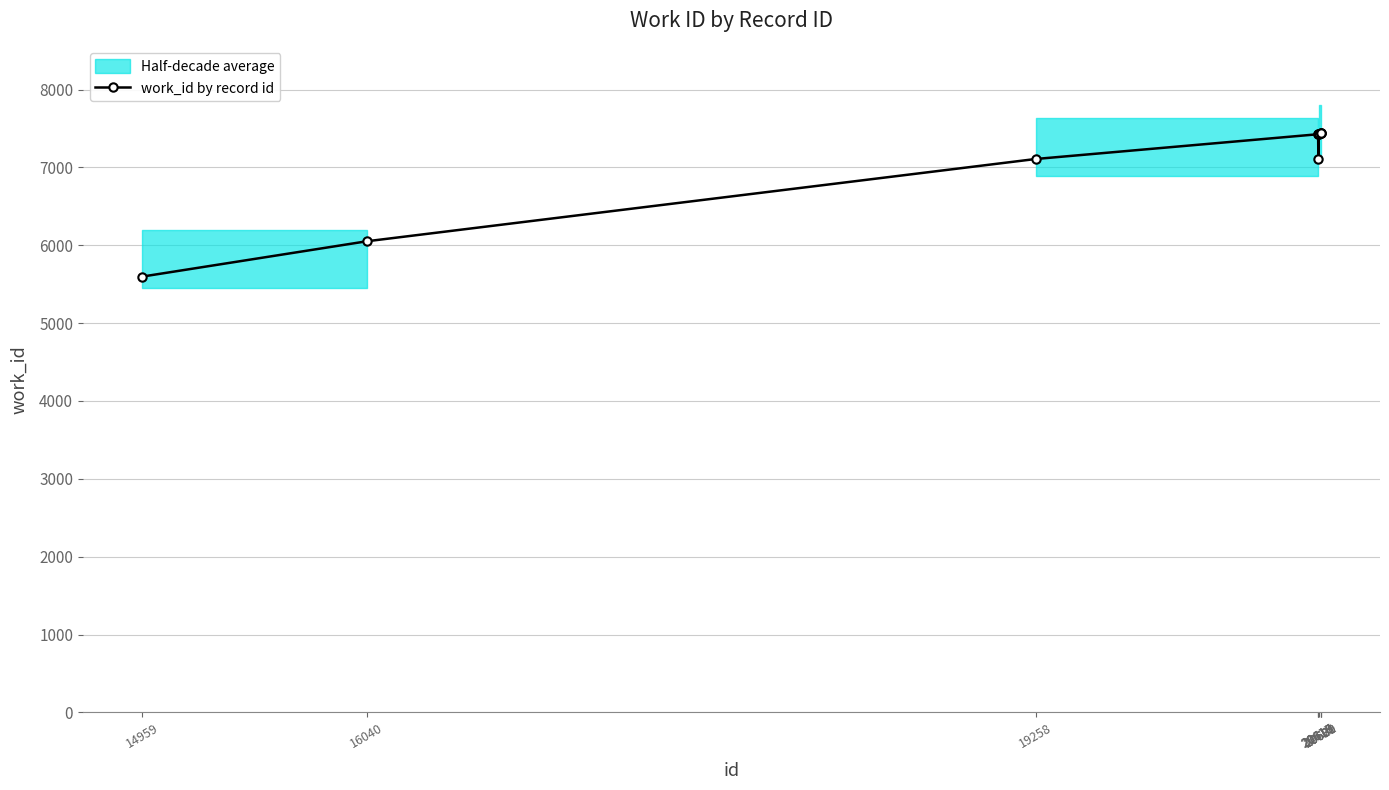

Reading left to right, list all the values displayed in this chart.

5597	6051	7108	7426	7427	7108	7428	7438	7438	7438